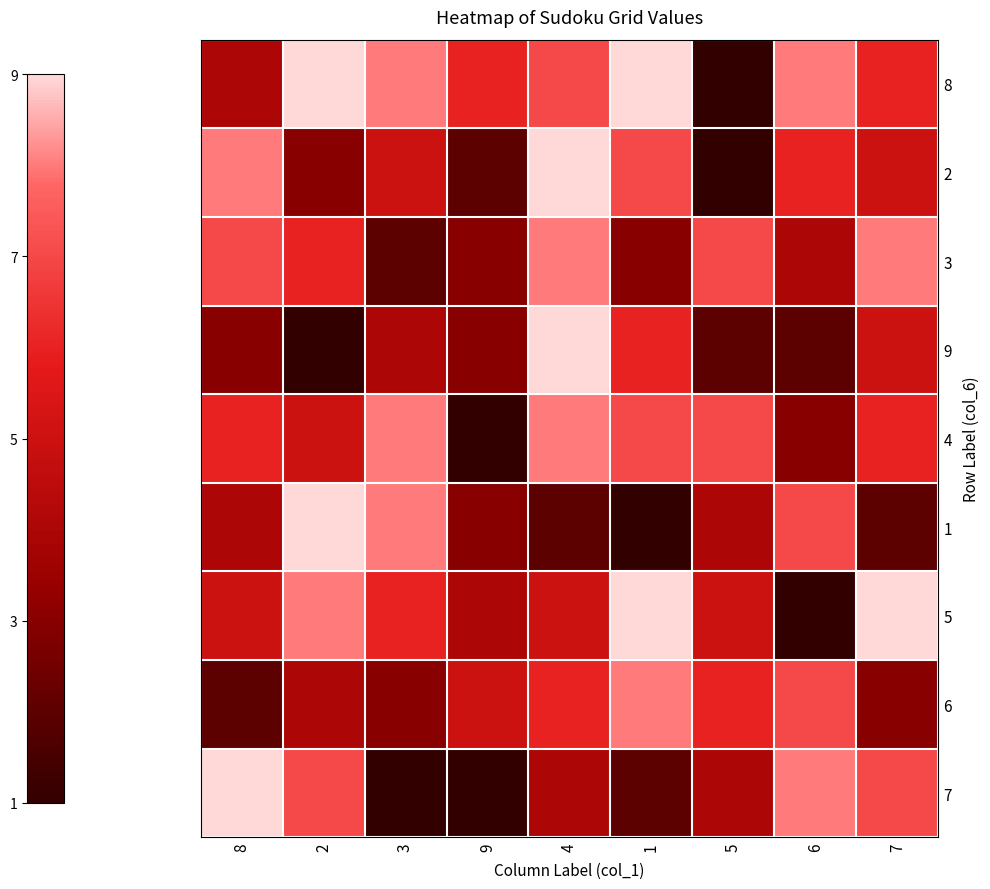

At 4, list the series in order from smallest to largest.

1, 7, 5, 6, 8, 3, 4, 2, 9